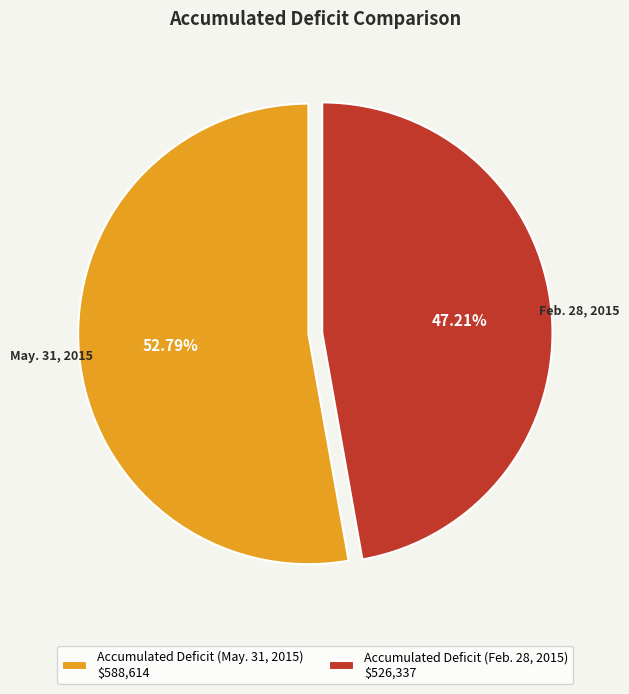

To the nearest percent, what is the difference between the Accumulated Deficit (May. 31, 2015) and Accumulated Deficit (Feb. 28, 2015) slice percentages?

6%